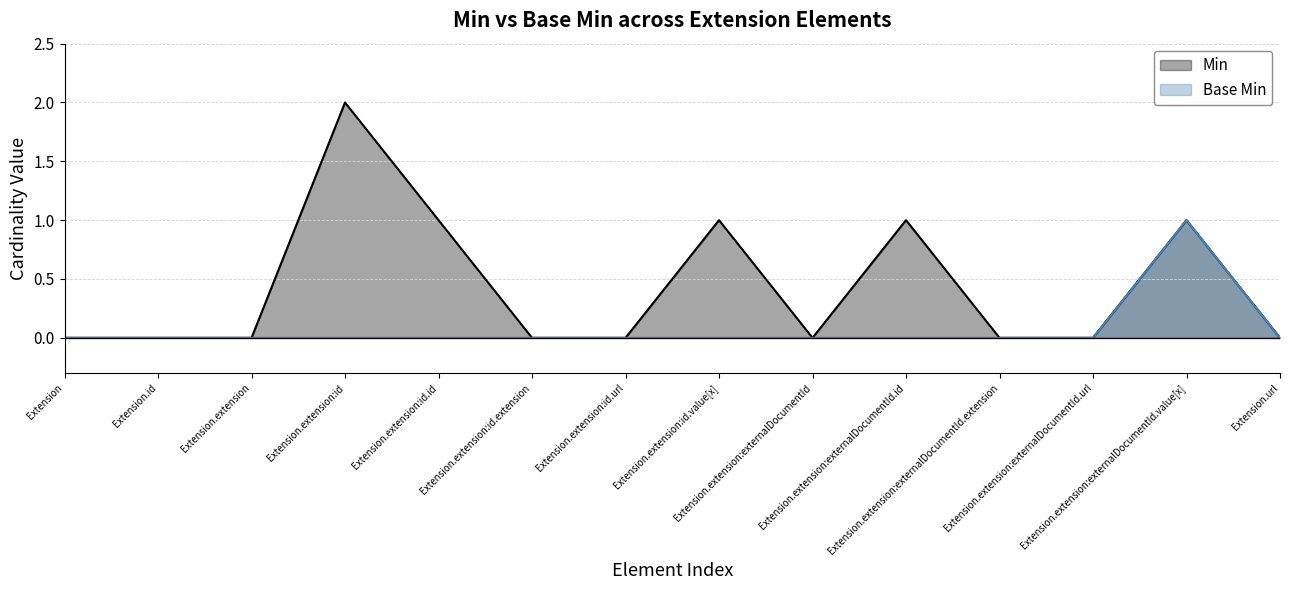

Read the Min value at Extension.extension:externalDocumentId.id.

1